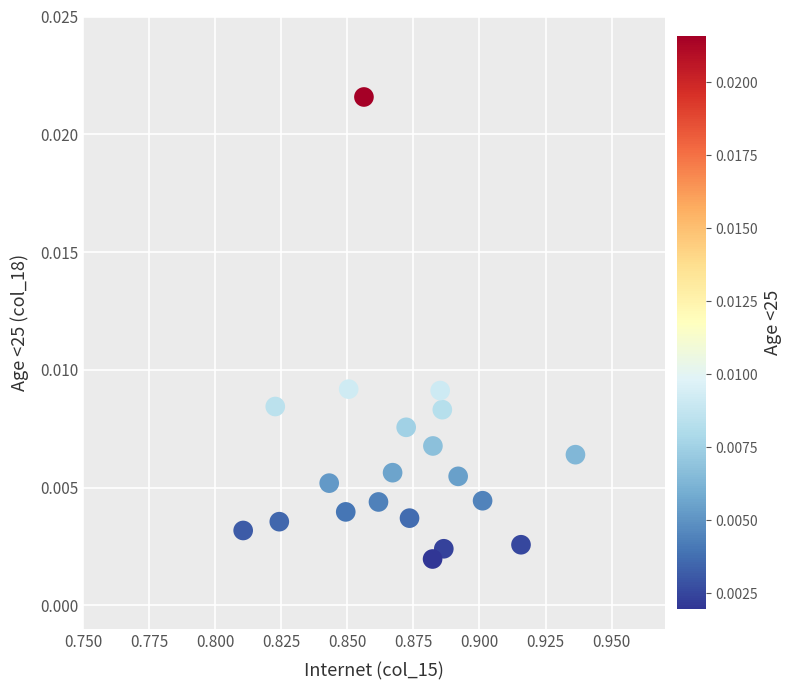

How many points are shown in the scatter plot?

20